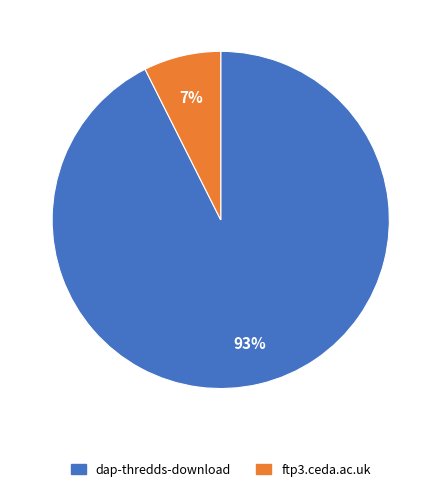

To the nearest percent, what portion does ftp3.ceda.ac.uk represent?

7%